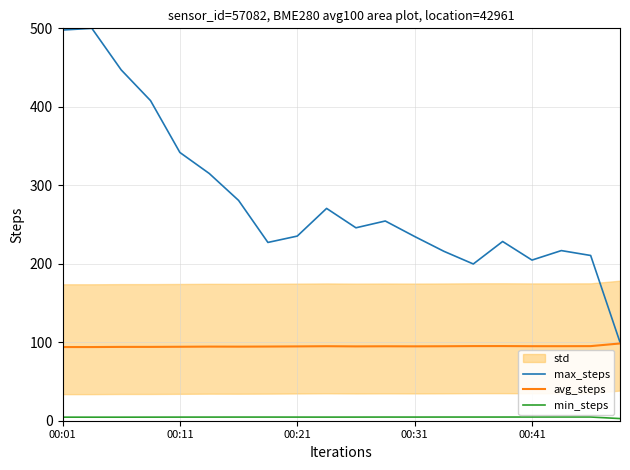

True or false: avg_steps has a value of 158.5 at 00:11.

False